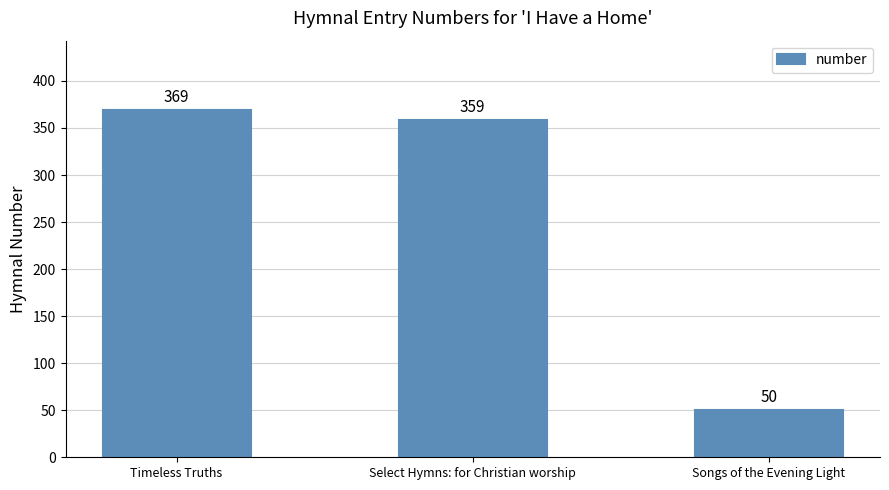

At which label does the data first exceed 359?

Timeless Truths